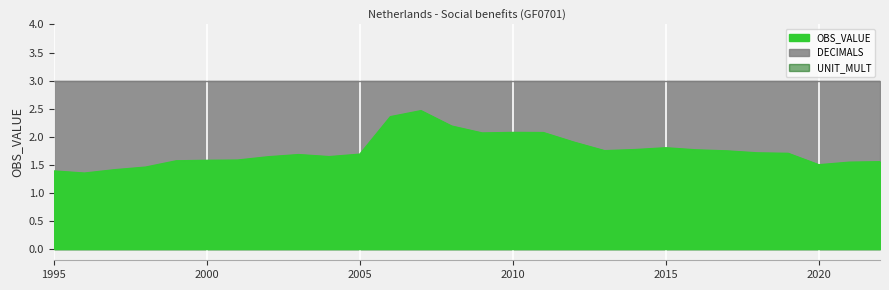

What is the sum of the DECIMALS values at 2002 and 2020?

6.0